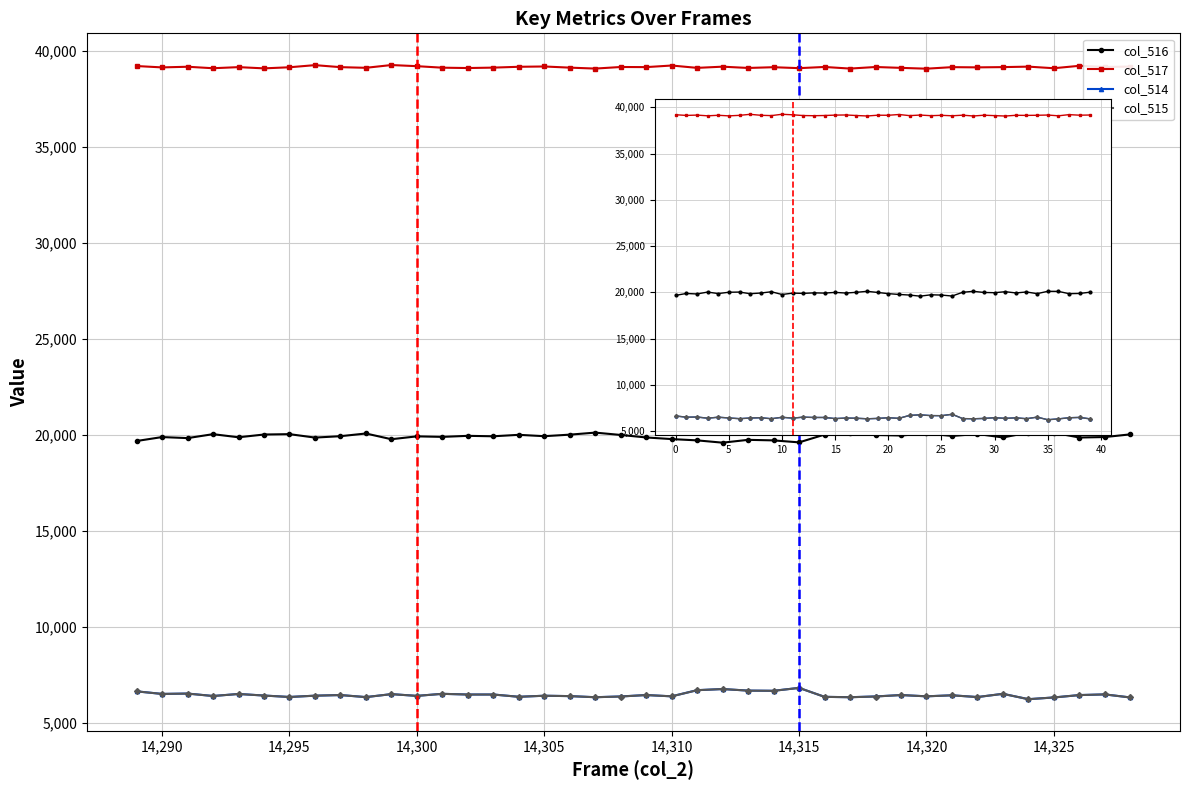

In col_517, how many points are lower than both neighbors (excluding endpoints)?

15